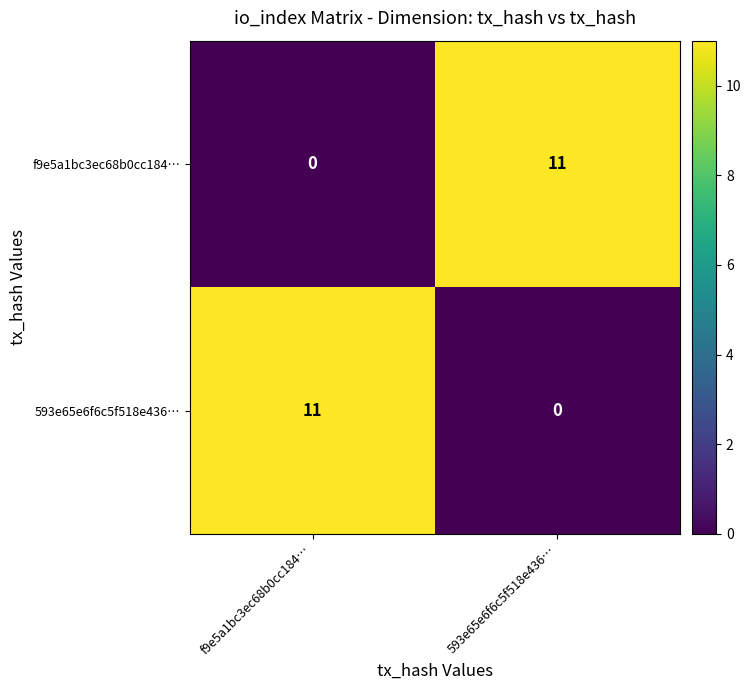

What is the approximate value of f9e5a1bc3ec68b0cc184… at 593e65e6f6c5f518e436…?

11